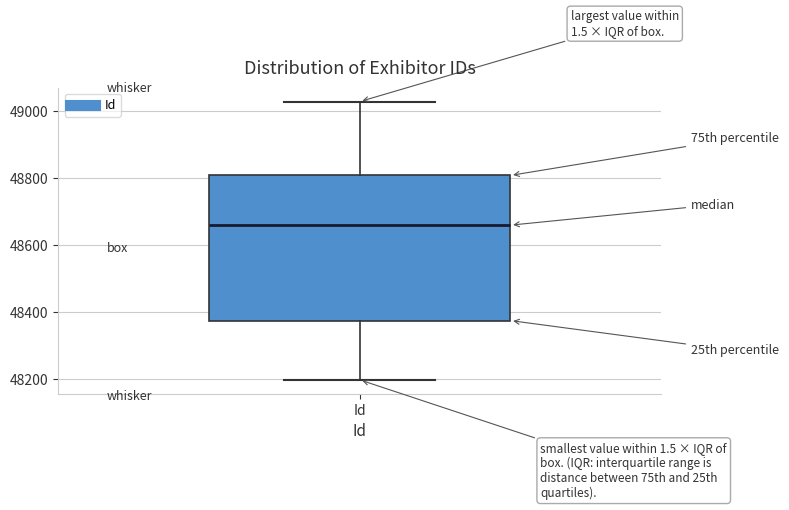

Where does the median line of the box for Id sit on the y-axis? The values are not printed on the chart, so give them approximately, as read against the axis.

48660